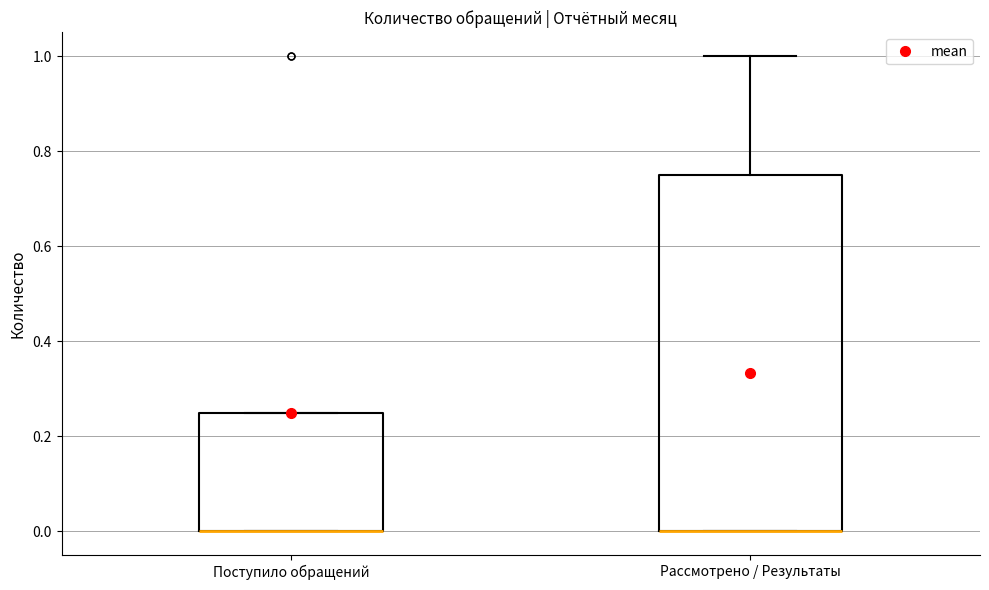

Reading left to right, transcribe this box plot: for each box, give where its median line is, the range the box spans, and where its two whiskers end, as read against the y-axis. The values are not printed on the chart, so give them approximately, as read against the axis.

Поступило обращений: median 0.00 (drawn on the box's lower edge), box 0.00 to 0.26, whiskers 0.00 to 0.26
Рассмотрено / Результаты: median 0.00 (drawn on the box's lower edge), box 0.00 to 0.76, whiskers 0.00 to 1.00